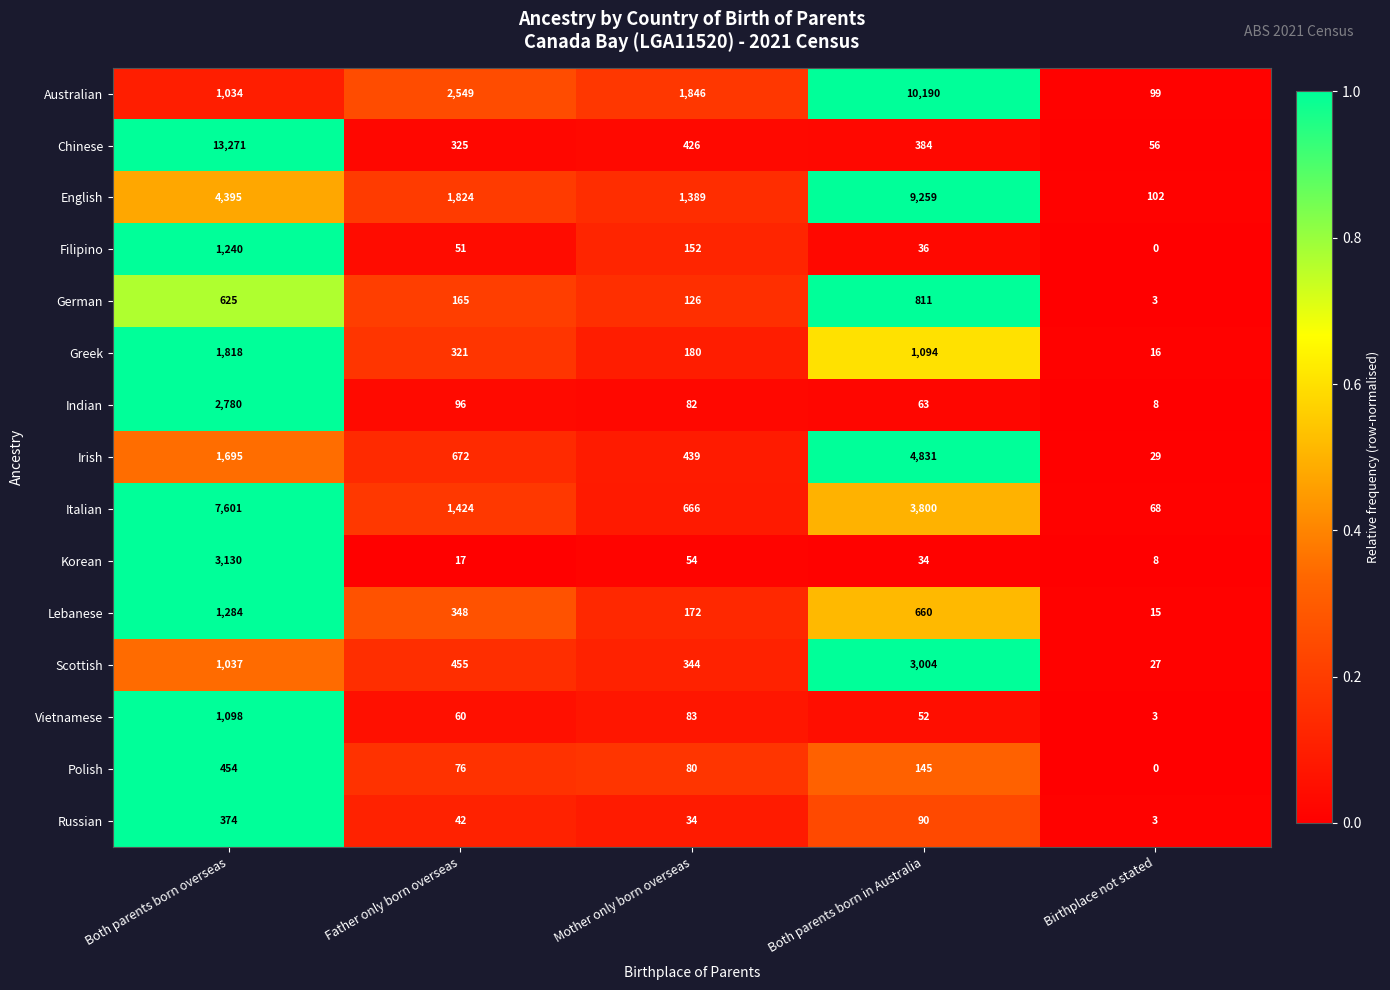

Count the number of categories in the chart.

5